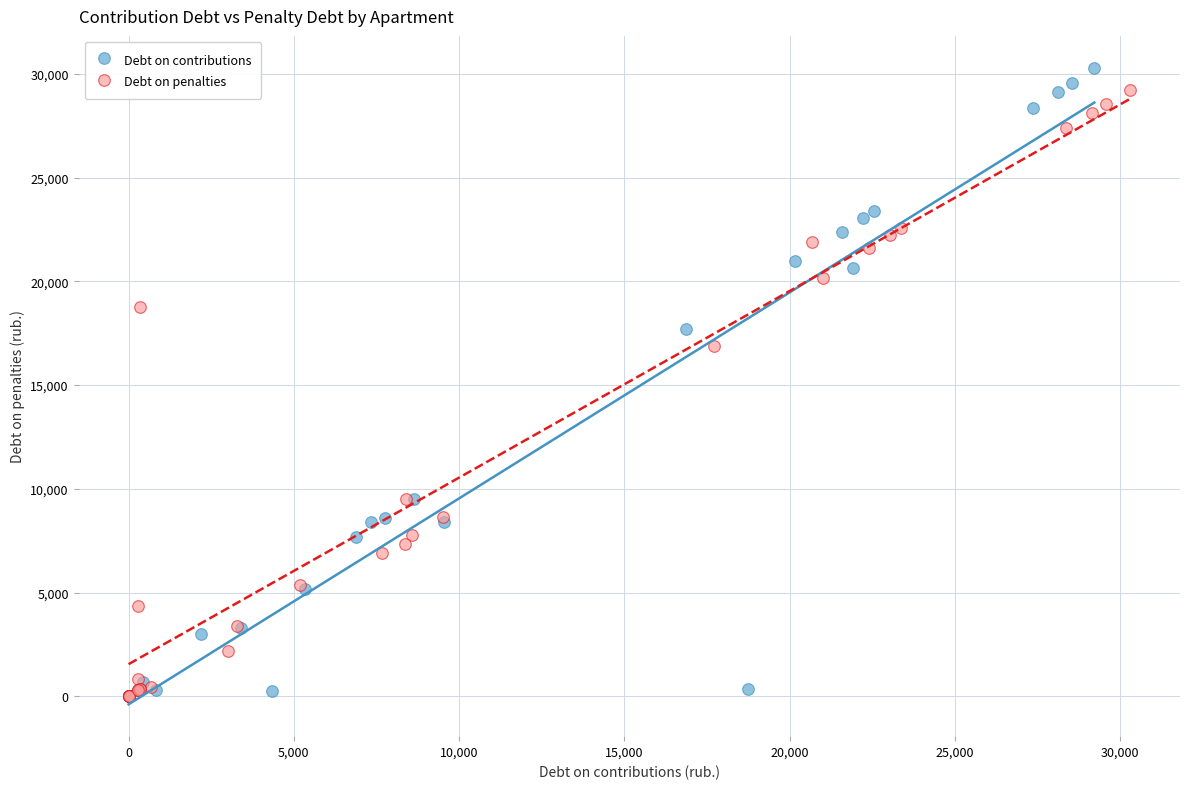

What are all the series names shown in the legend?

Debt on contributions, Debt on penalties